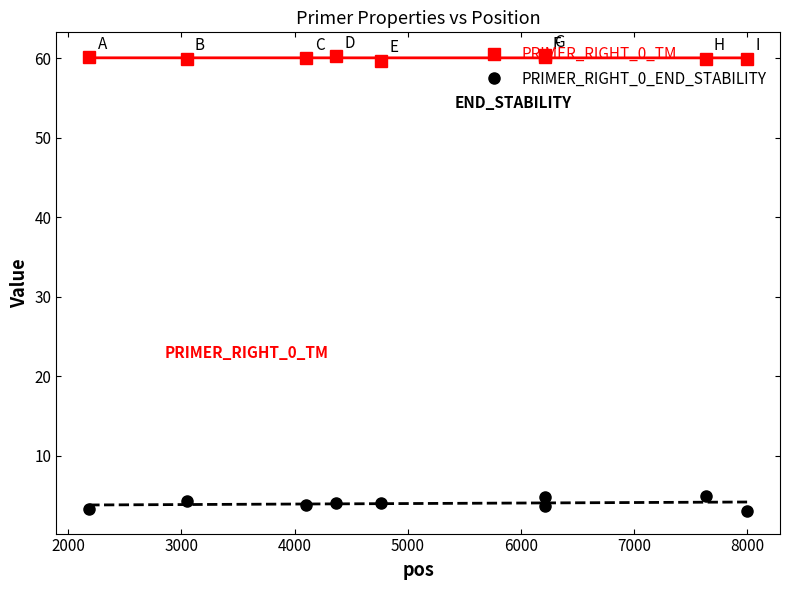

True or false: PRIMER_RIGHT_0_END_STABILITY and PRIMER_RIGHT_0_TM cross at least once.

False